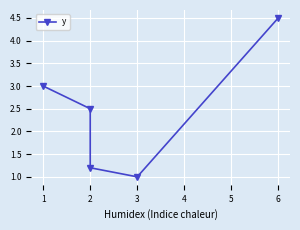

How many series are shown in this chart?

1